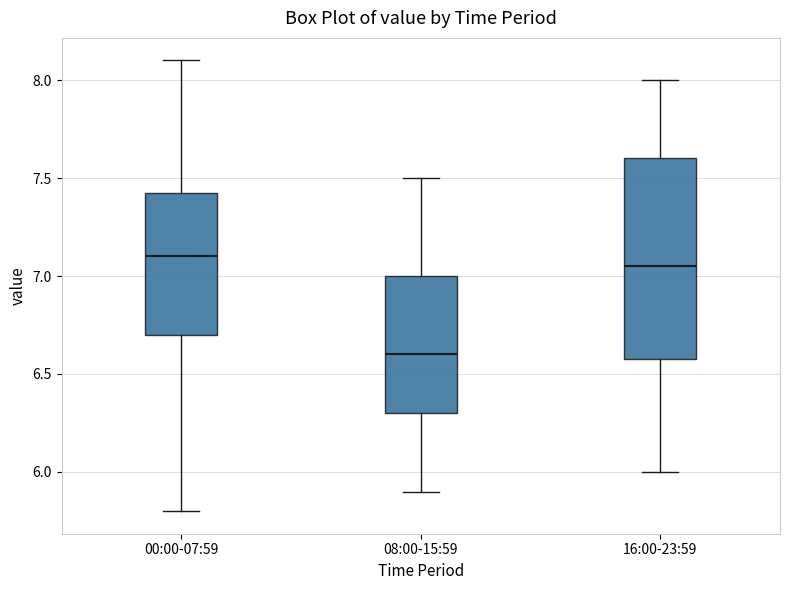

Where does the lower whisker of the box for 08:00-15:59 end on the y-axis? The values are not printed on the chart, so give them approximately, as read against the axis.

5.90